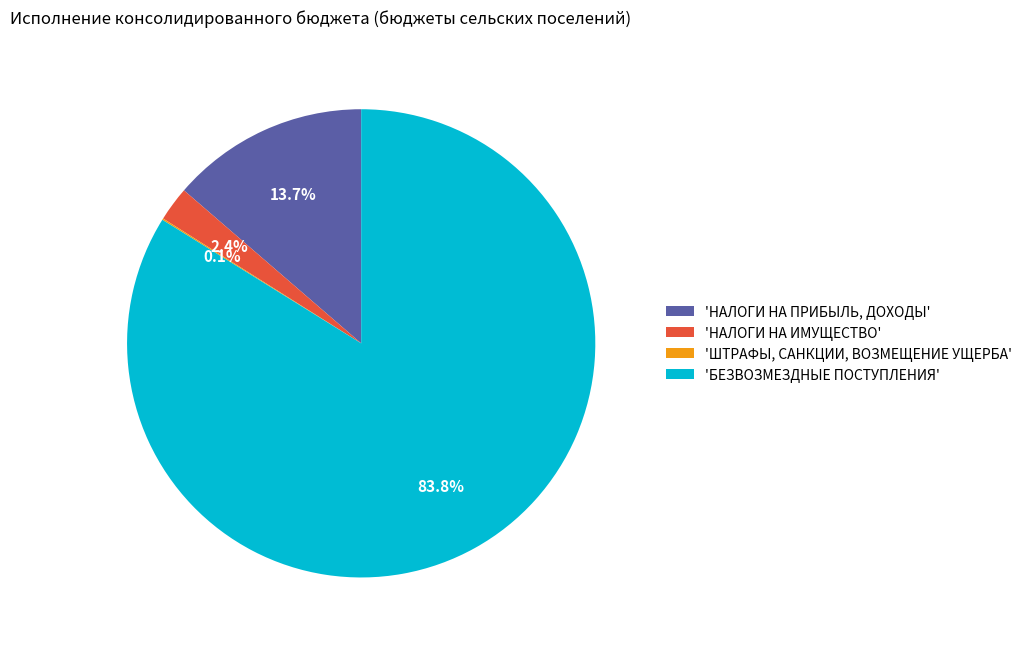

Is there any slice that represents more than half of the pie?

Yes